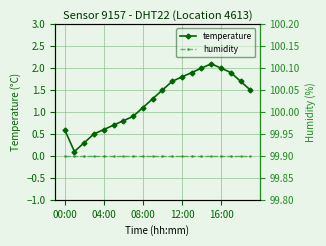

Reading right to left, what are all the values shown in this chart?

temperature: 1.5	1.7	1.9	2.0	2.1	2.0	1.9	1.8	1.7	1.5	1.3	1.1	0.9	0.8	0.7	0.6	0.5	0.3	0.1	0.6
humidity: 99.9	99.9	99.9	99.9	99.9	99.9	99.9	99.9	99.9	99.9	99.9	99.9	99.9	99.9	99.9	99.9	99.9	99.9	99.9	99.9